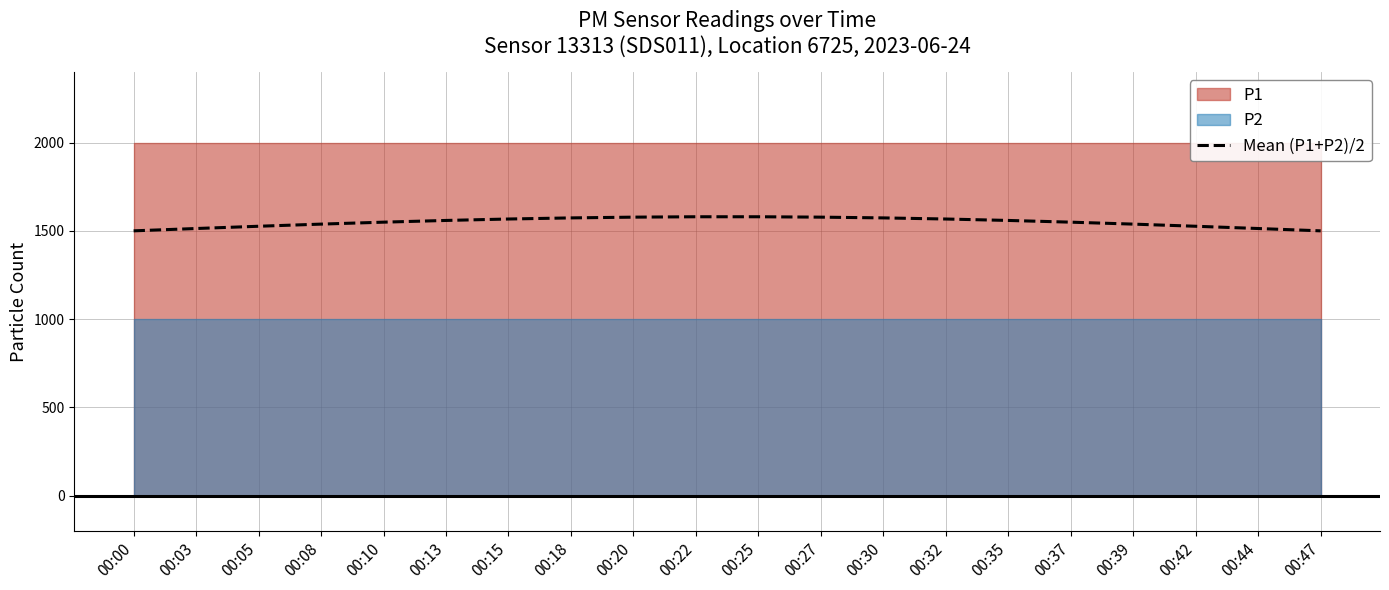

Where does the data first go above 1558?

00:13